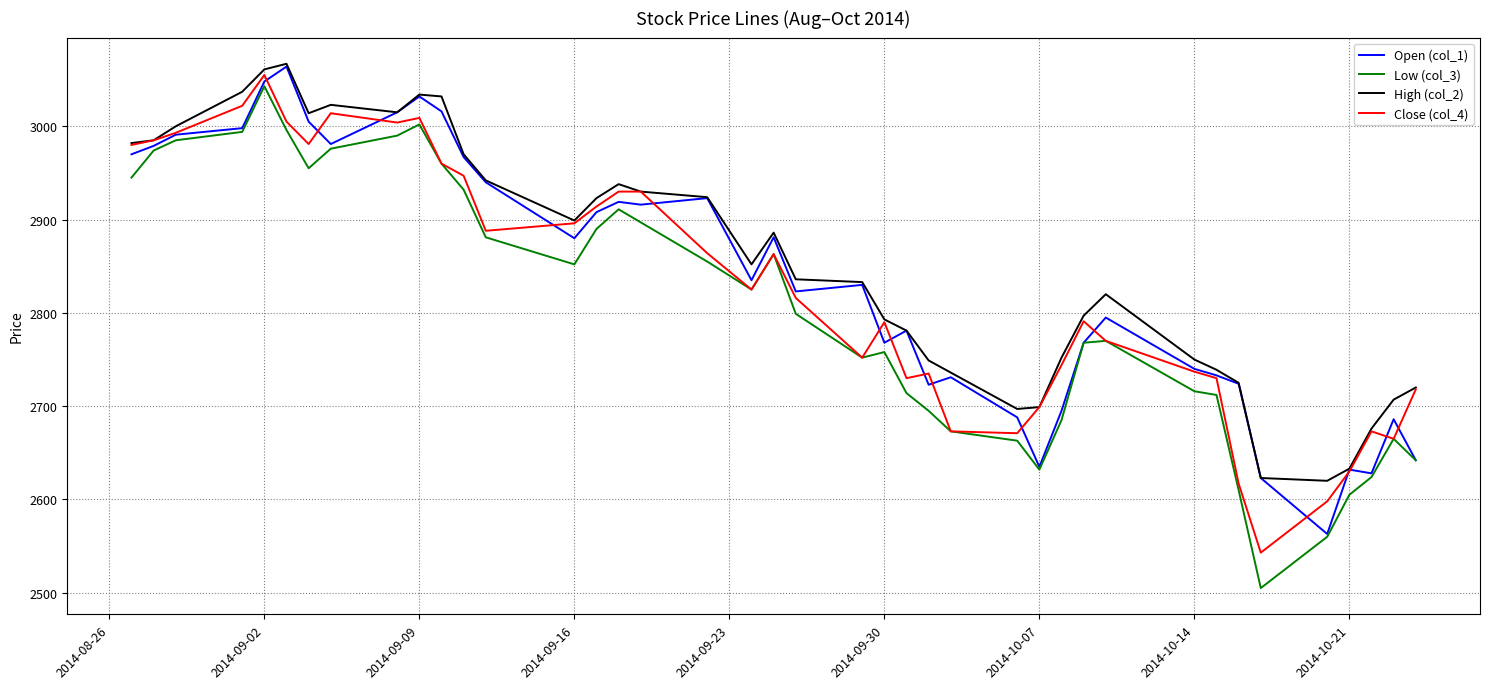

What is the greatest value displayed?

3067